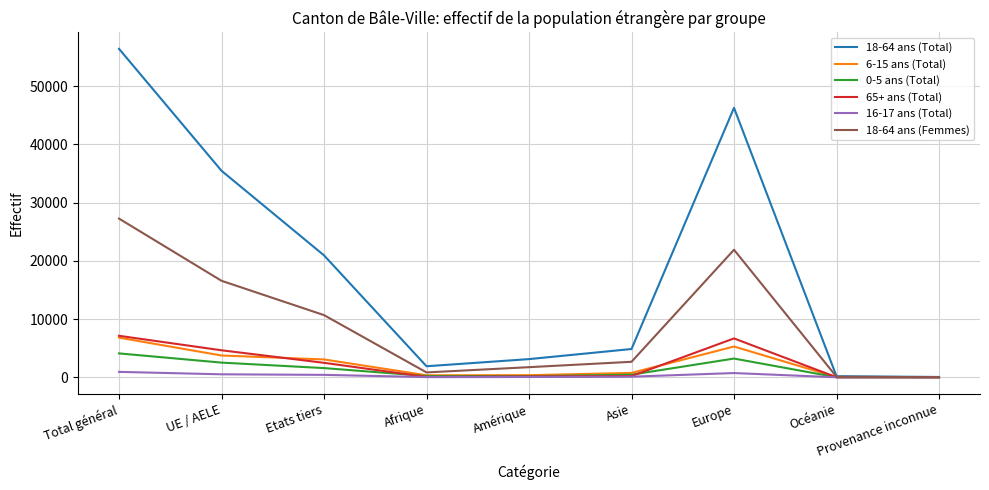

Is it true that 18-64 ans (Total) equals 20942 at Etats tiers?

True